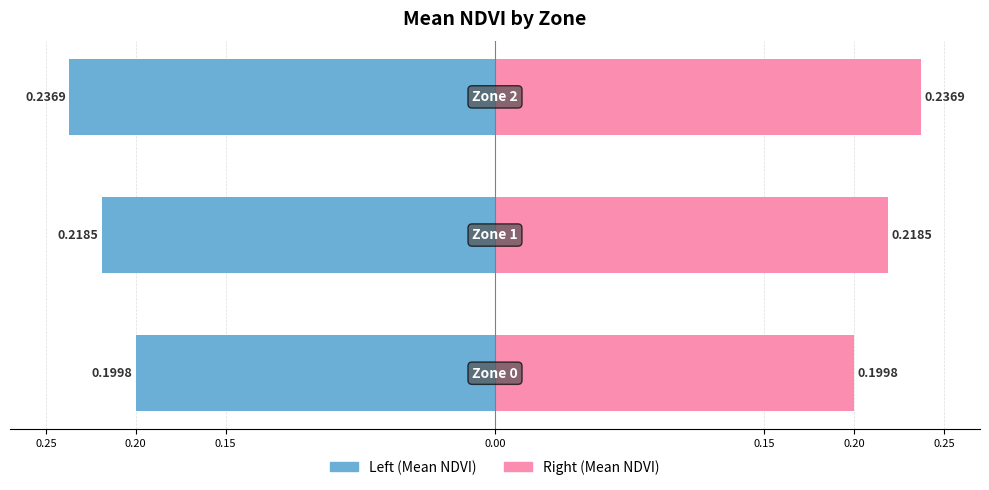

Reading left to right, list all the values displayed in this chart.

Mean NDVI (left): 0.25=-0.2	0.20=-0.2	0.15=-0.2
Mean NDVI (right): 0.25=0.2	0.20=0.2	0.15=0.2